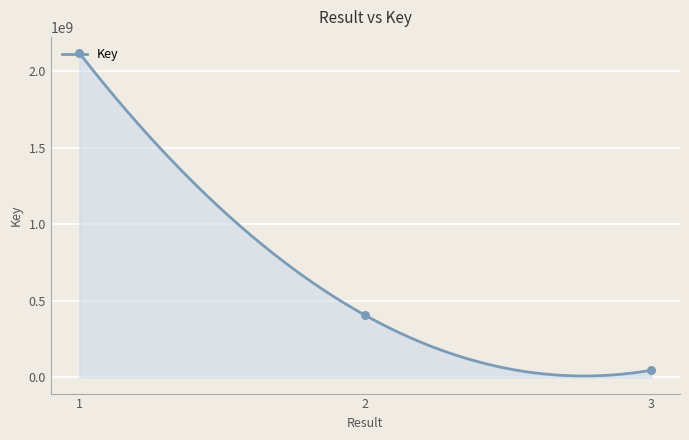

Between 2 and 3, which is larger?

2